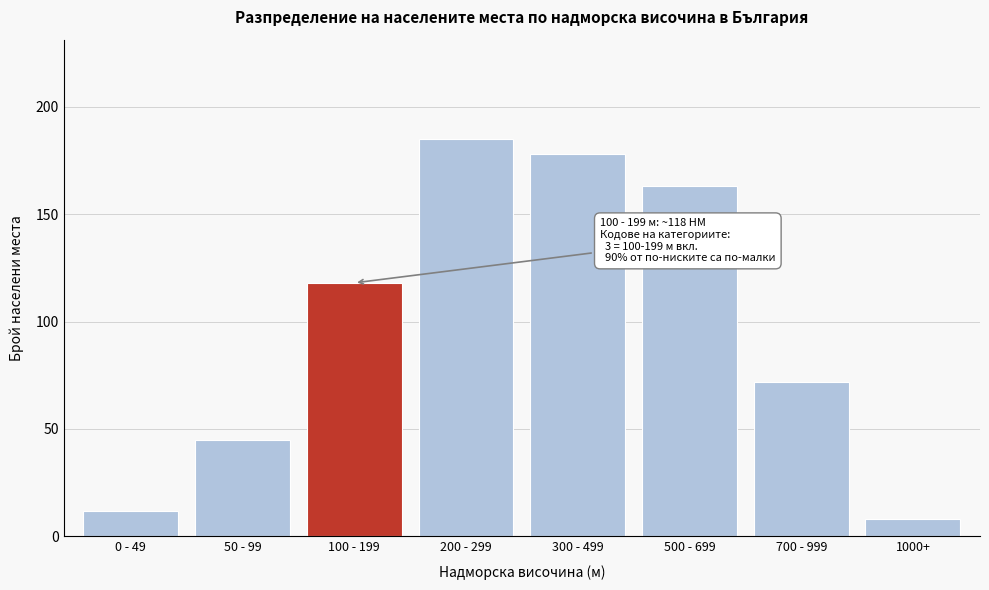

Reading left to right, extract all data points from this chart.

0 - 49=12	50 - 99=45	100 - 199=118	200 - 299=185	300 - 499=178	500 - 699=163	700 - 999=72	1000+=8